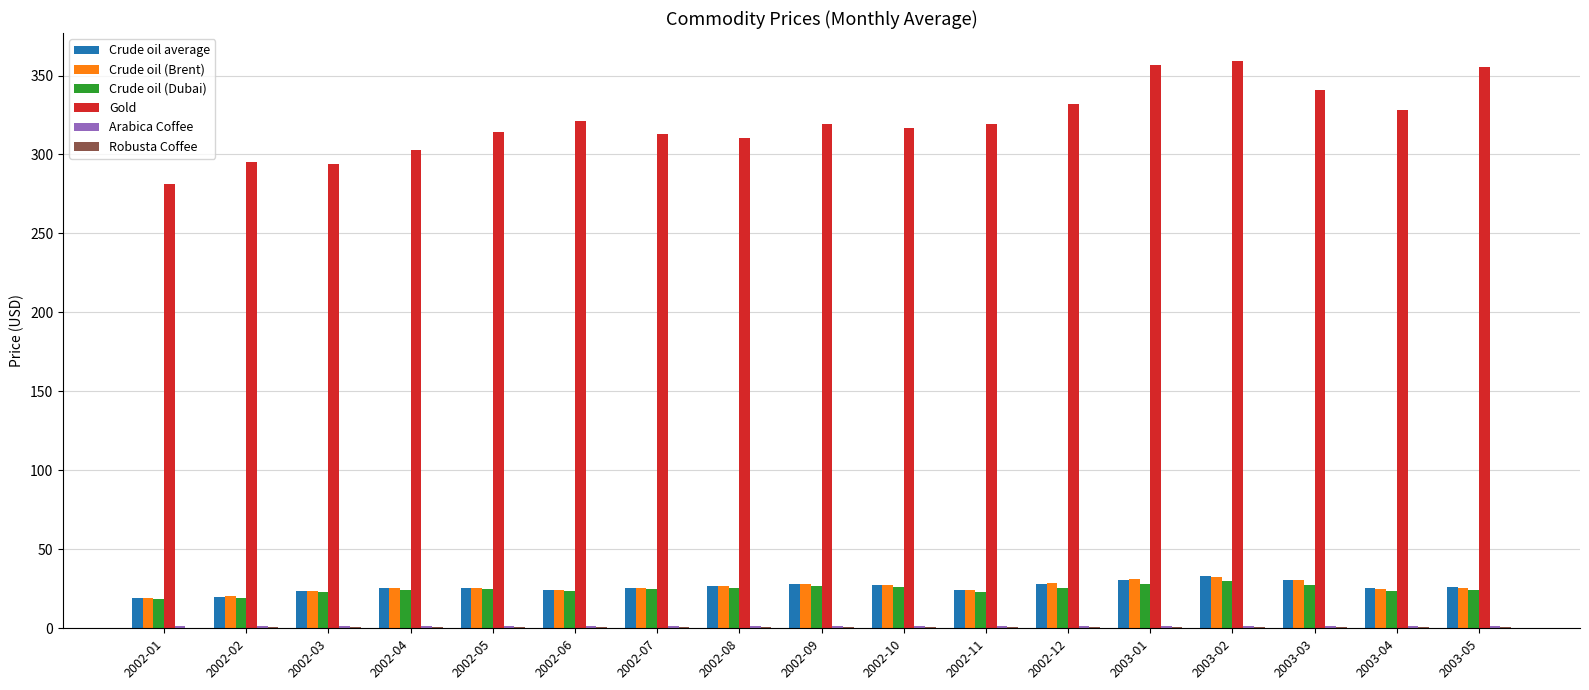

Which series has the largest total across all categories?

Gold